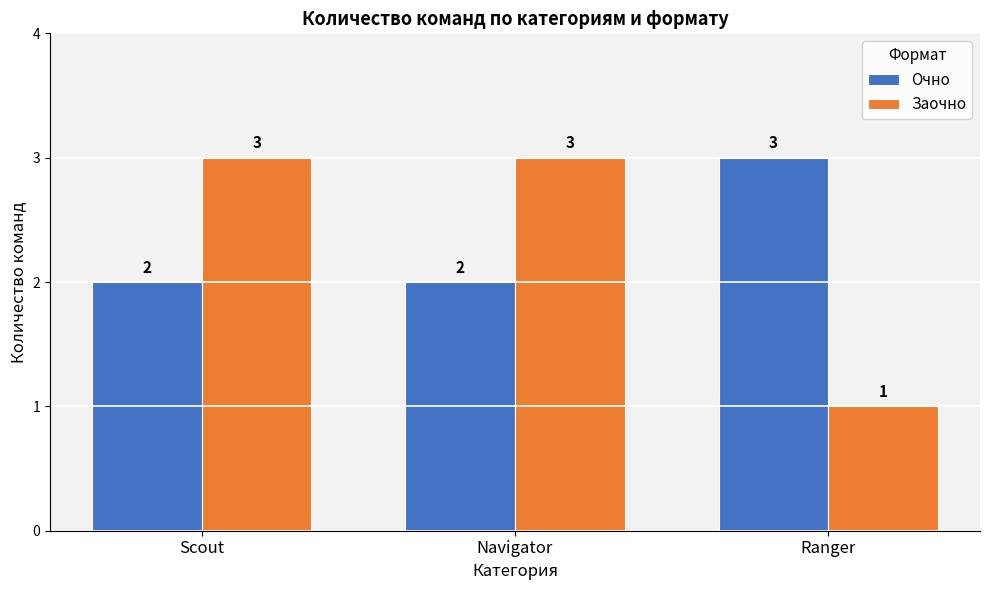

What is the difference between the highest and lowest values at Ranger?

2